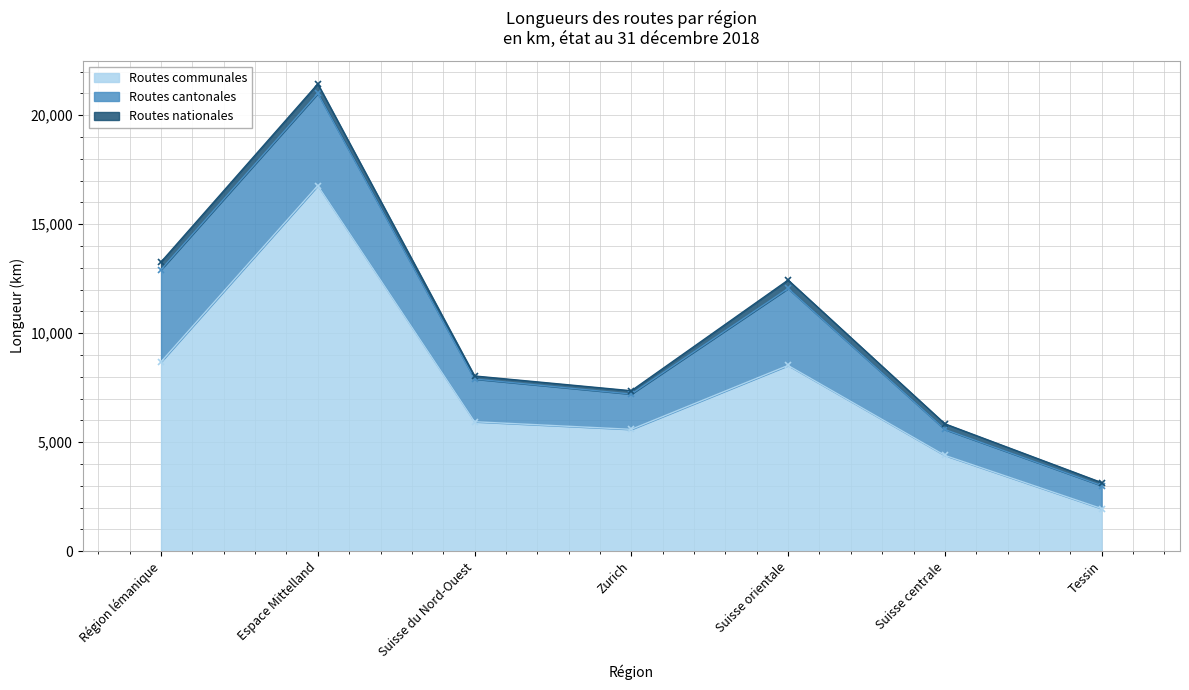

How many lines are shown in the chart?

3